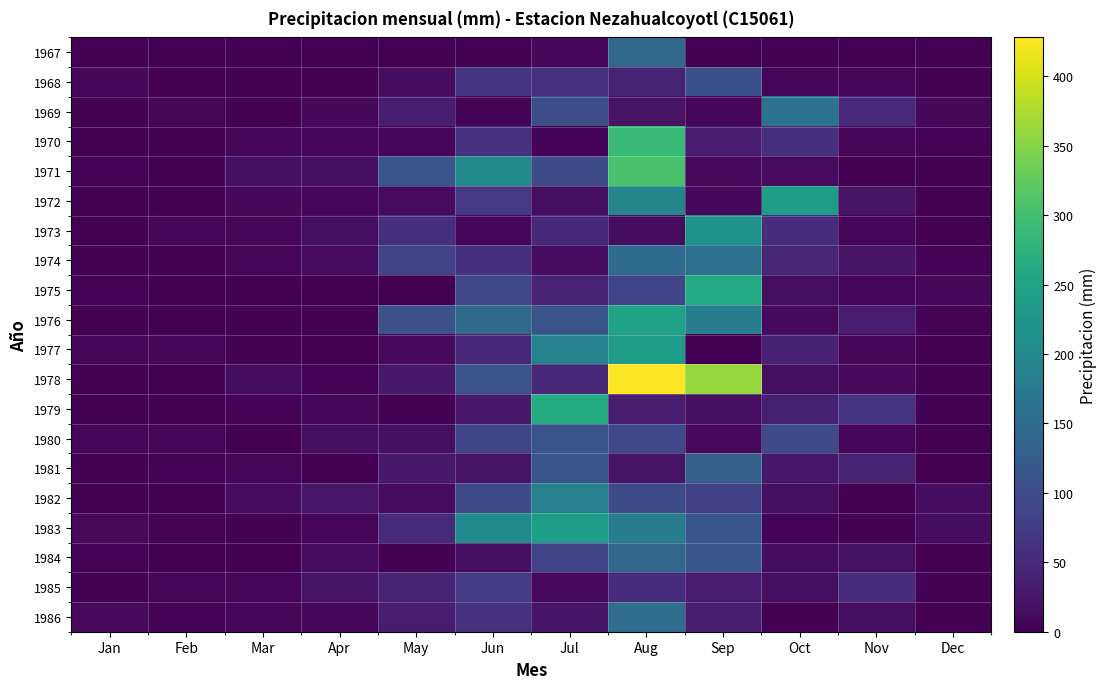

List the series in order of their peak value, highest first.

1978, 1971, 1970, 1979, 1975, 1976, 1983, 1972, 1977, 1973, 1982, 1969, 1974, 1986, 1967, 1984, 1981, 1980, 1968, 1985